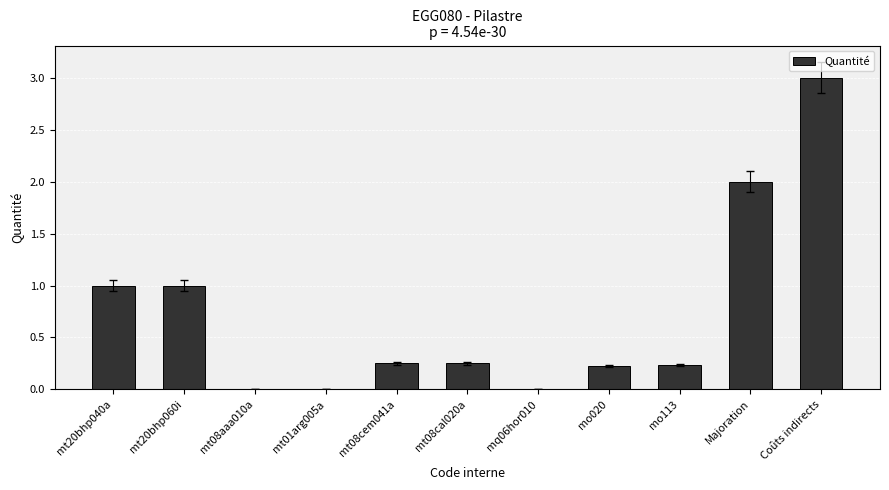

What is the change in value from mt20bhp060i to Majoration?

+1.0